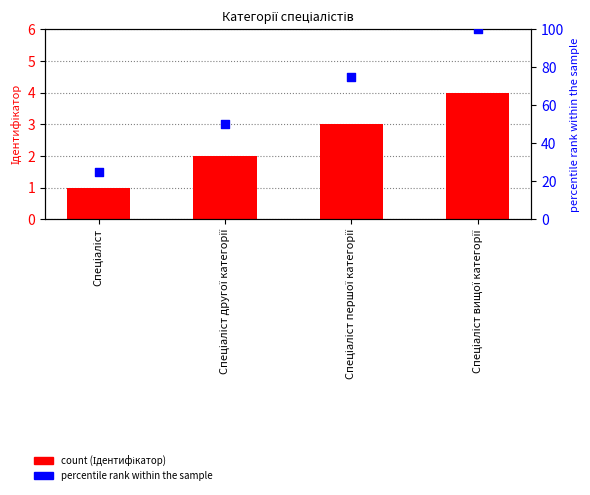

What are all the series names shown in the legend?

Ідентифікатор, percentile rank within the sample